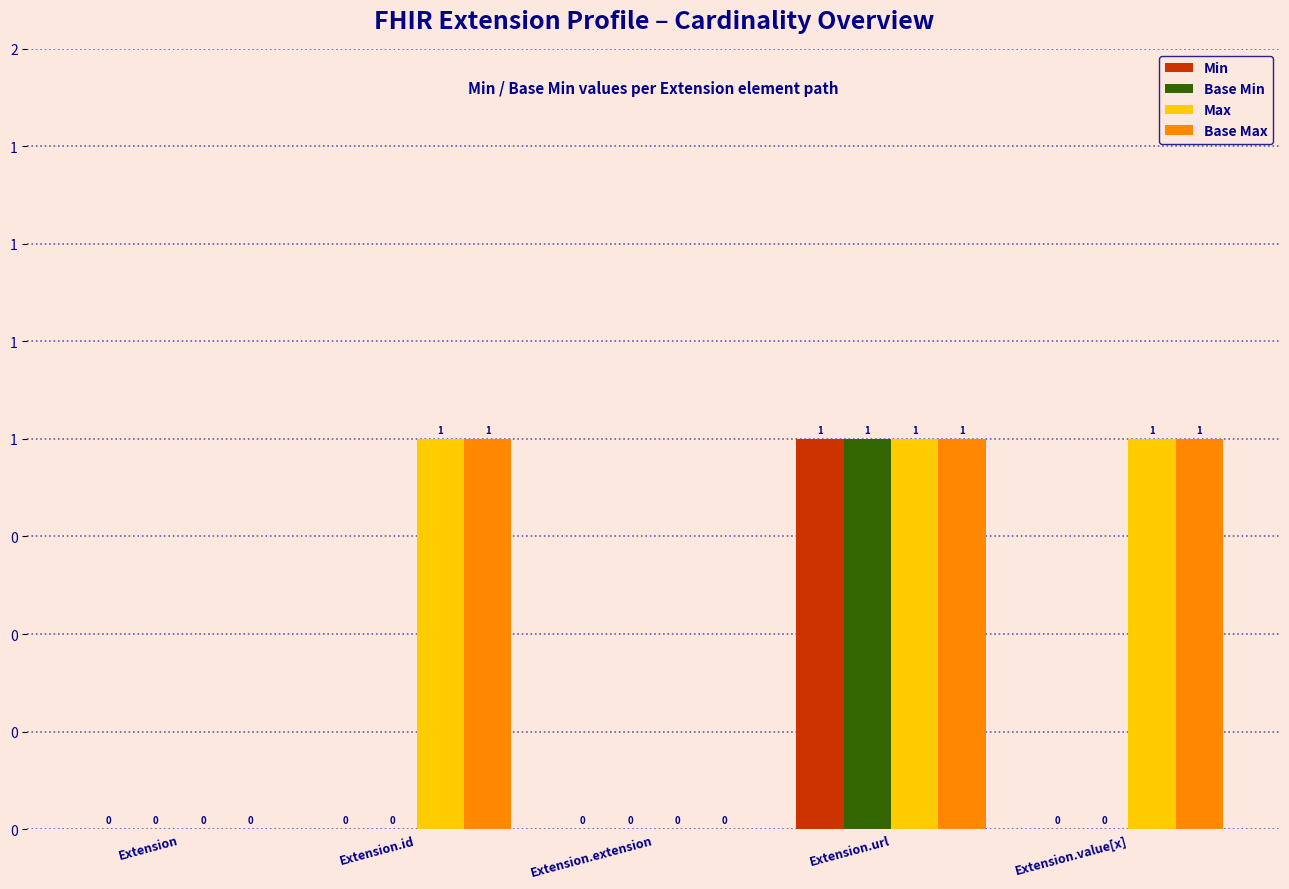

List the series in order of their peak value, lowest first.

Min, Base Min, Max, Base Max